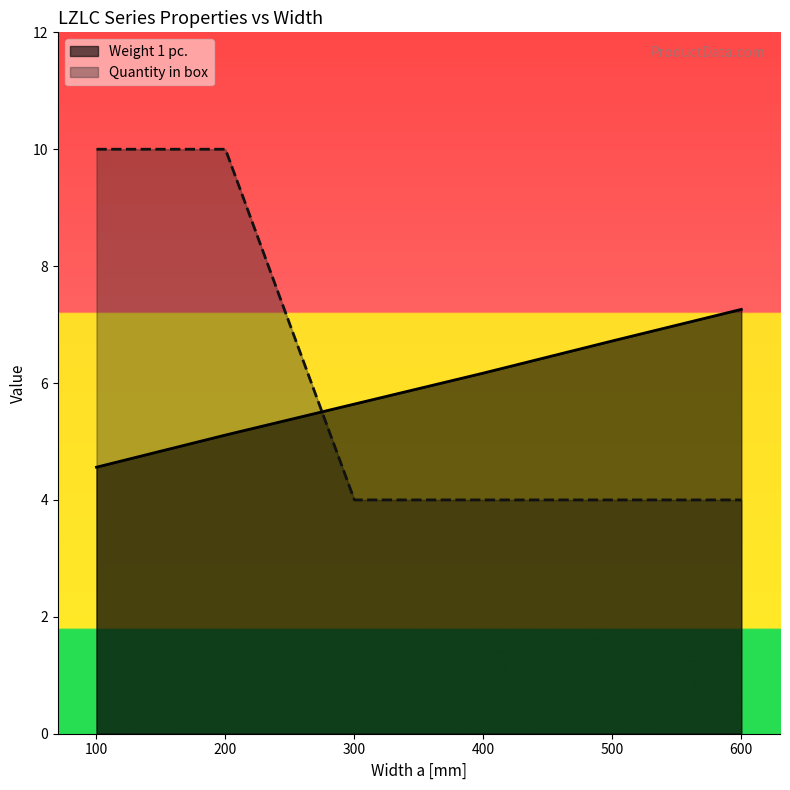

What is the difference between the second highest and second lowest values in the Quantity in box series?

6.0